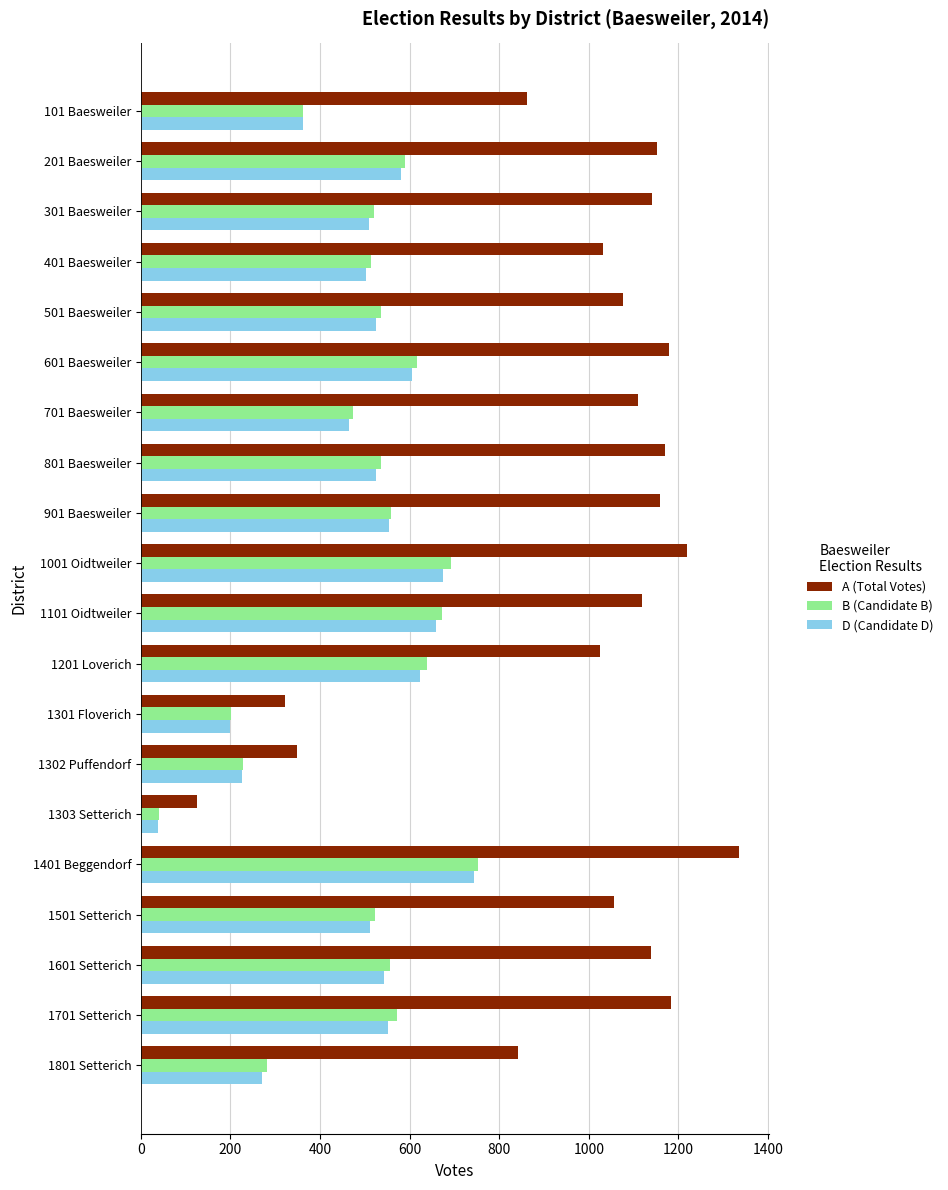

Is it true that A (Total Votes) equals 1219 at 1001 Oidtweiler?

True